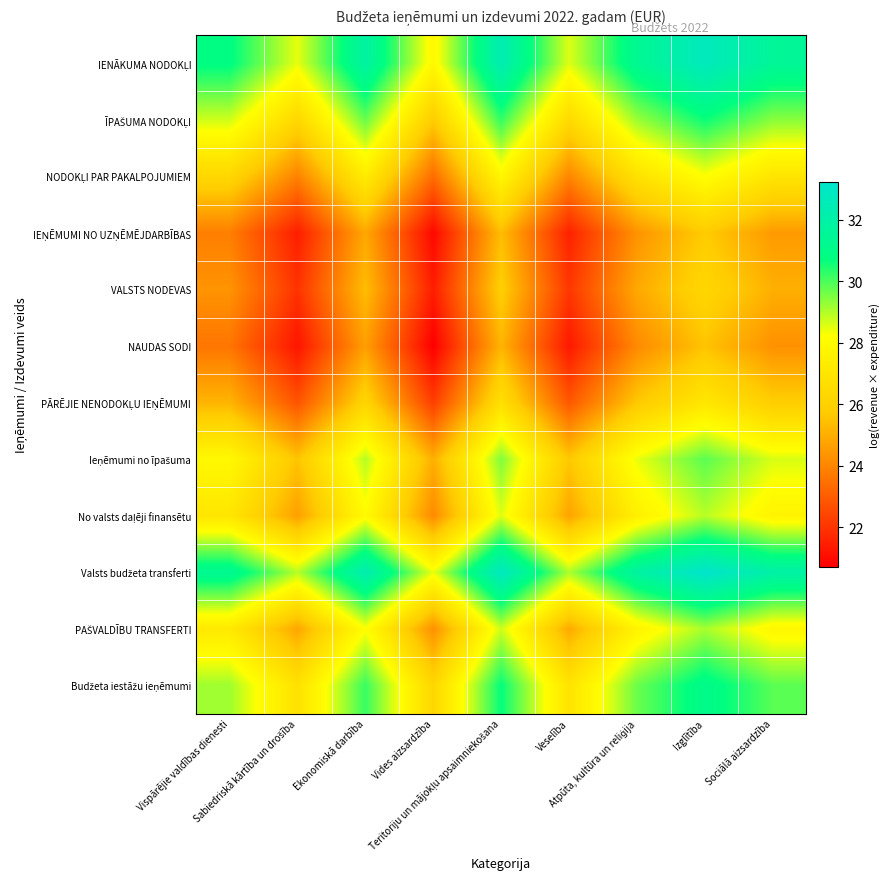

At which category is the sum across all series the highest?

Izglītība